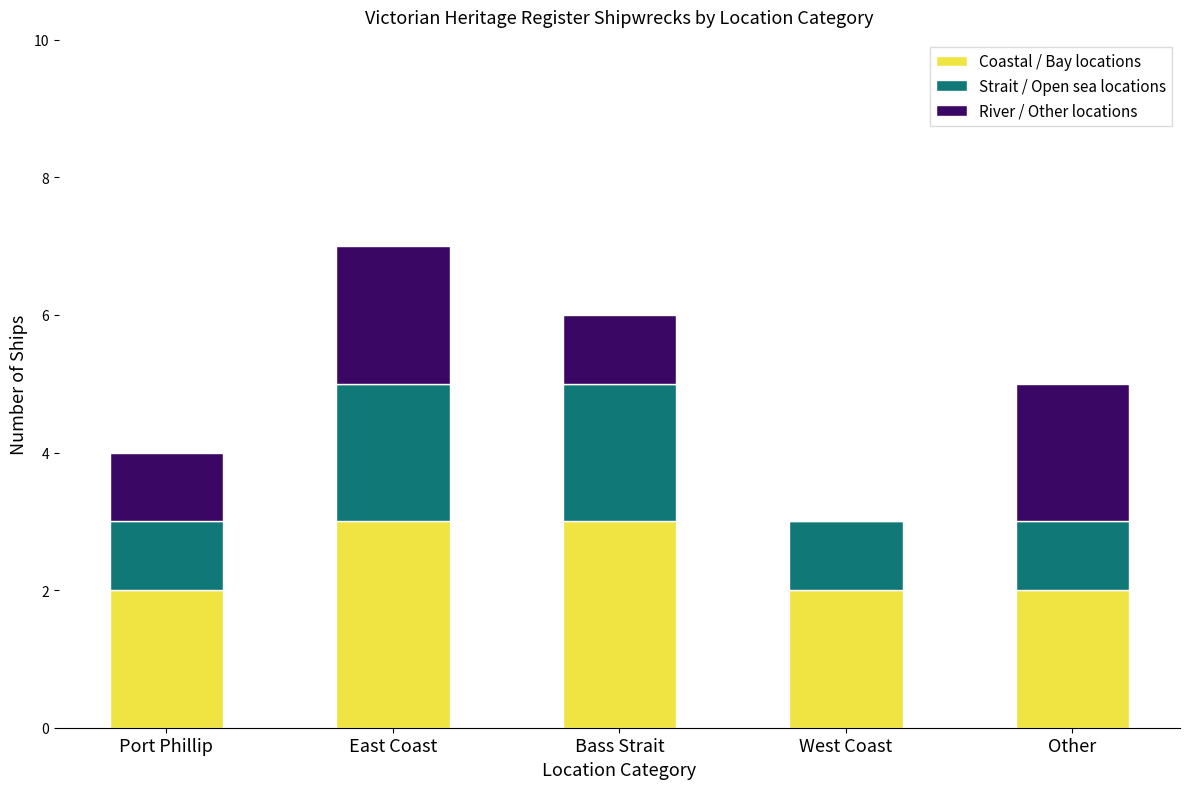

What is the total value across all series at East Coast?

7